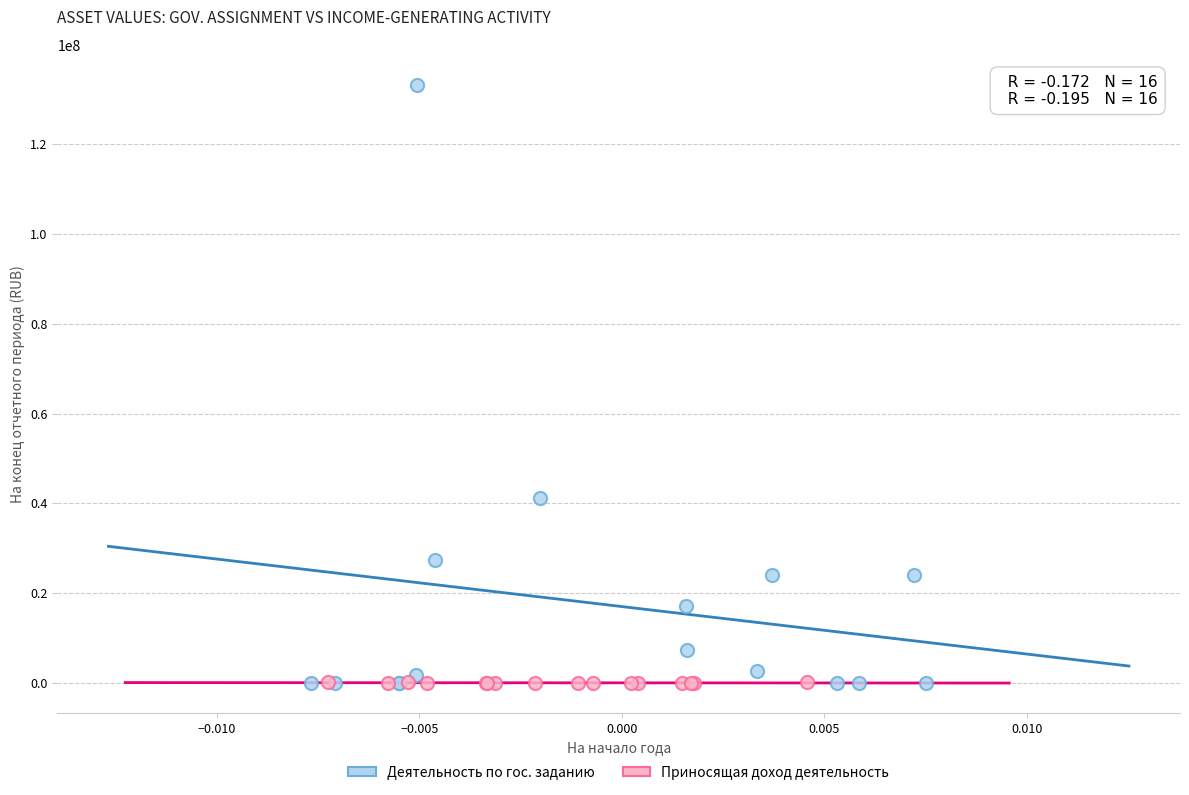

Which series has the largest Y range (max minus min)?

Деятельность по гос. заданию